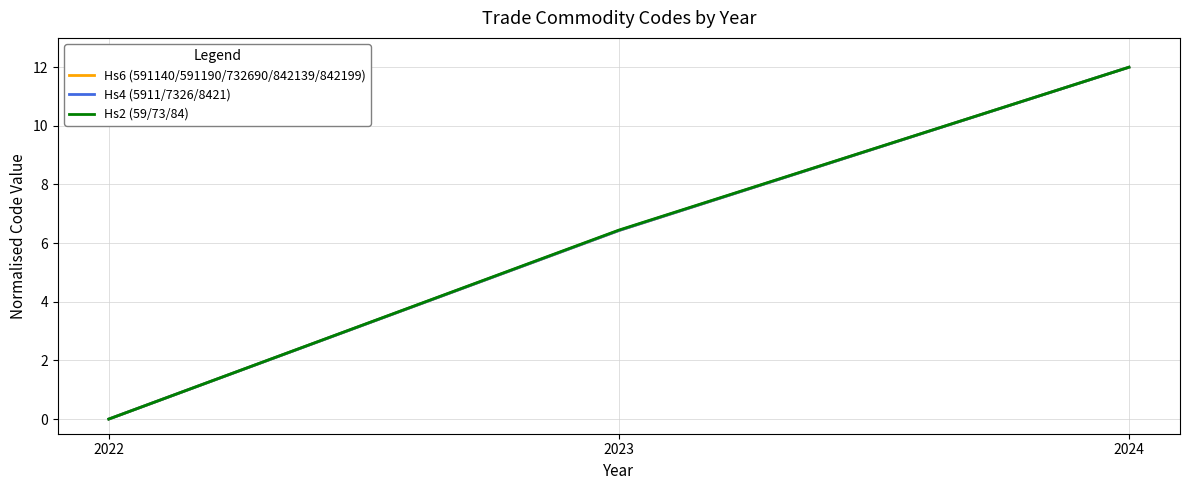

Is this an area chart (filled region under the line)?

No